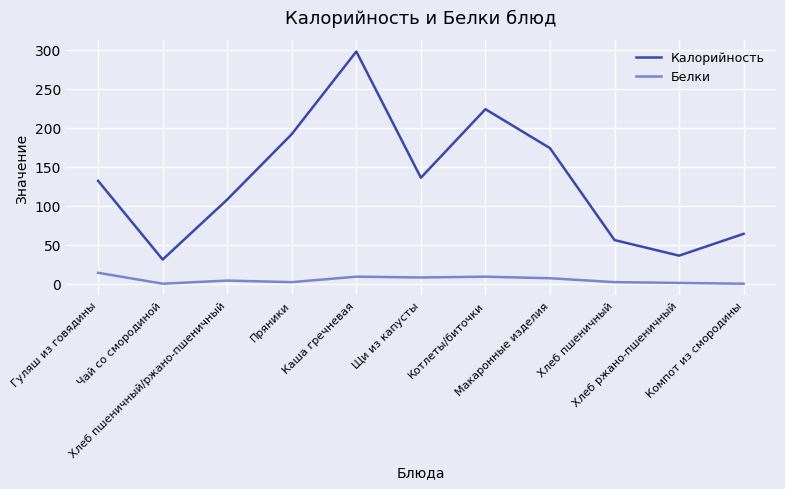

Where does the Белки series first go above 4?

Гуляш из говядины